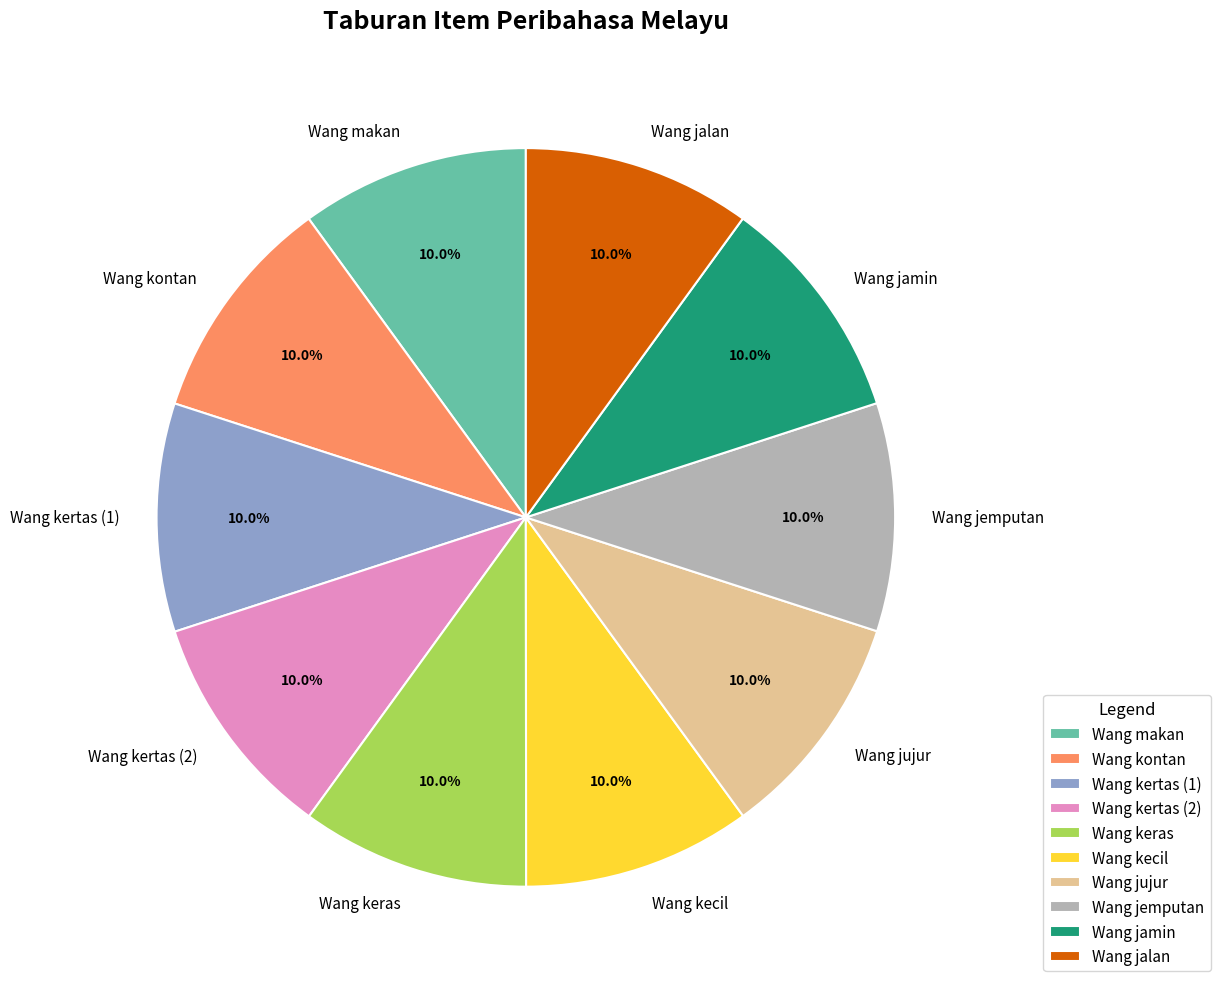

To the nearest percent, what is the combined percentage of Wang kontan and Wang jalan?

20%